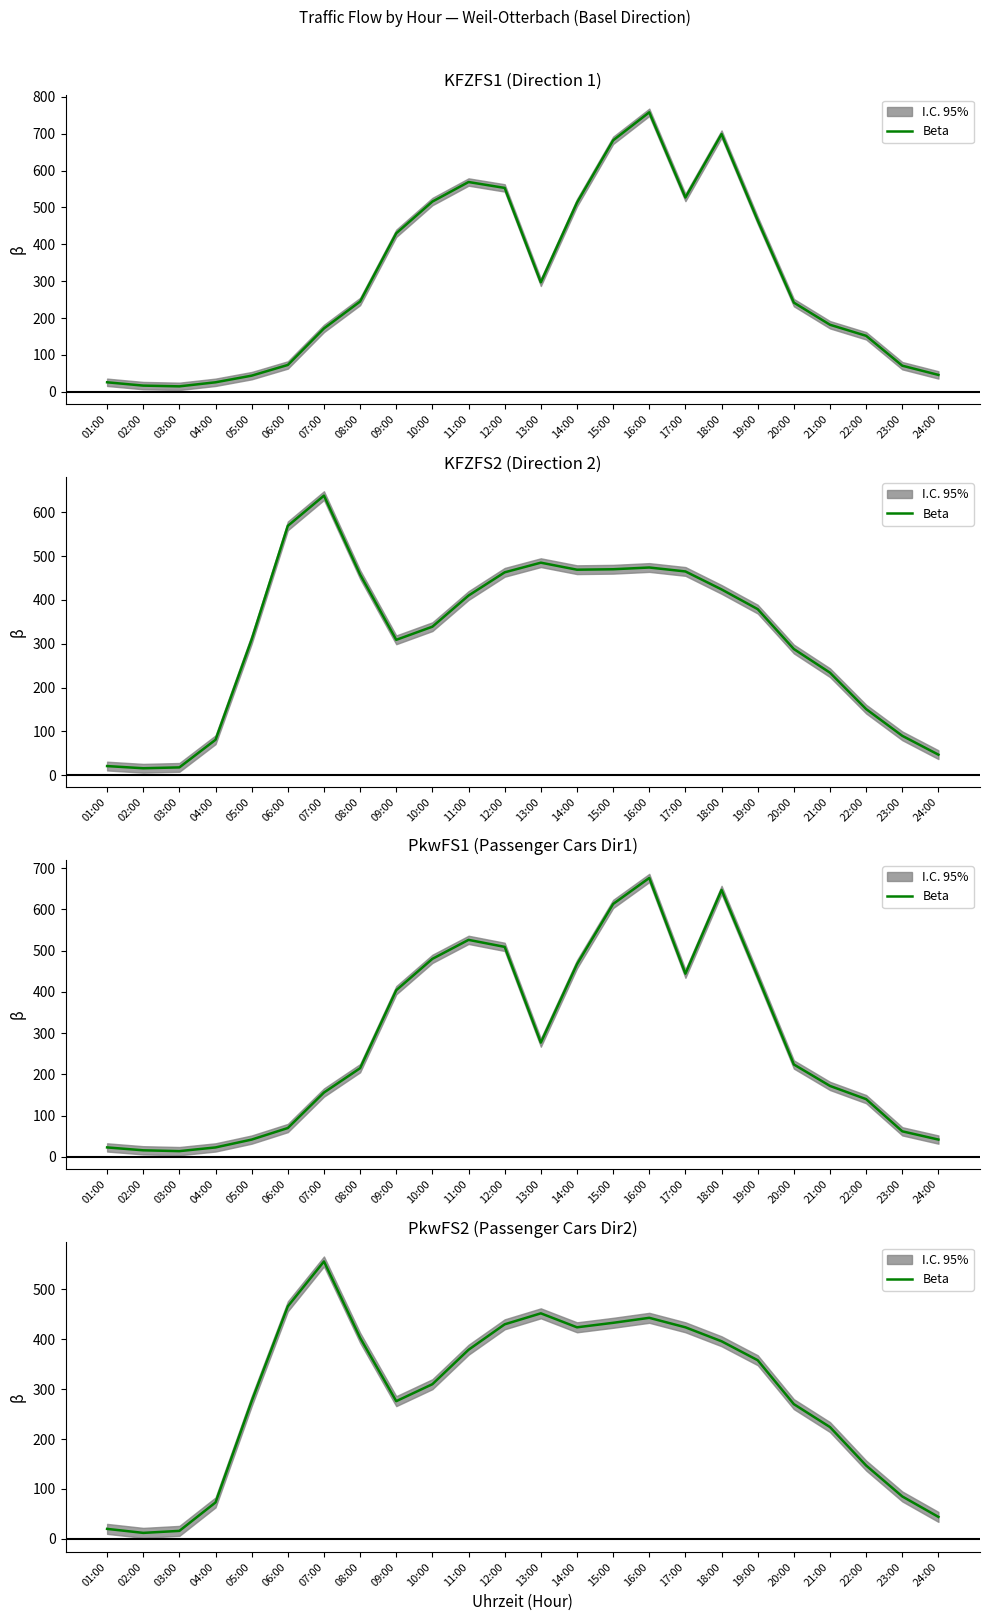

Between 06:00 and 20:00, which is larger?

06:00